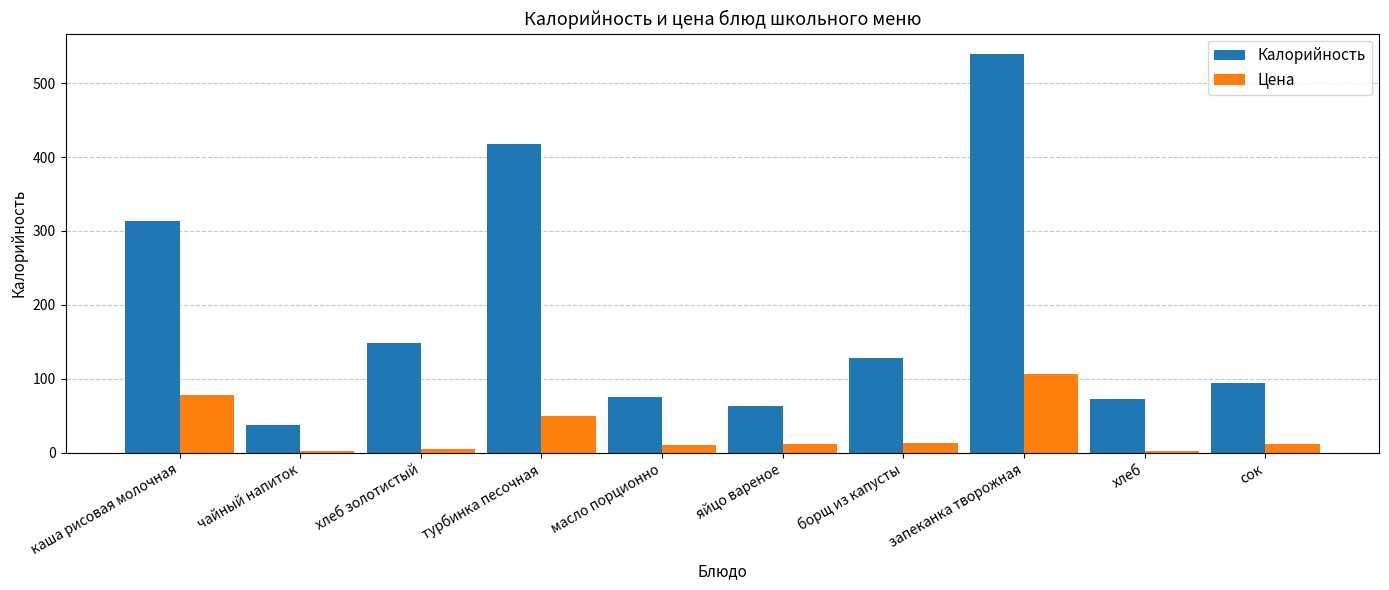

Which series has the largest range (max minus min)?

Калорийность